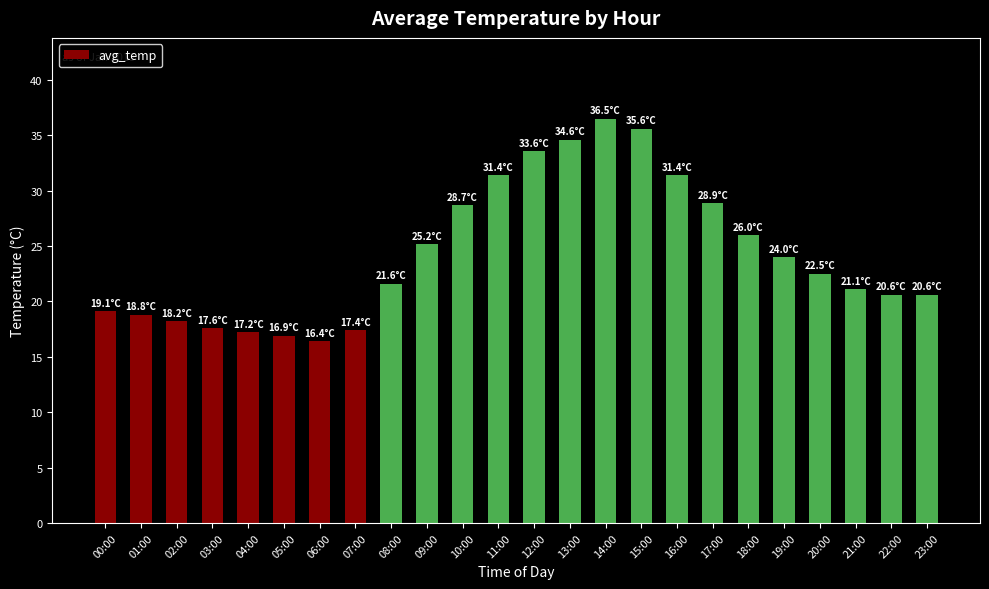

How many distinct data groups are displayed?

1